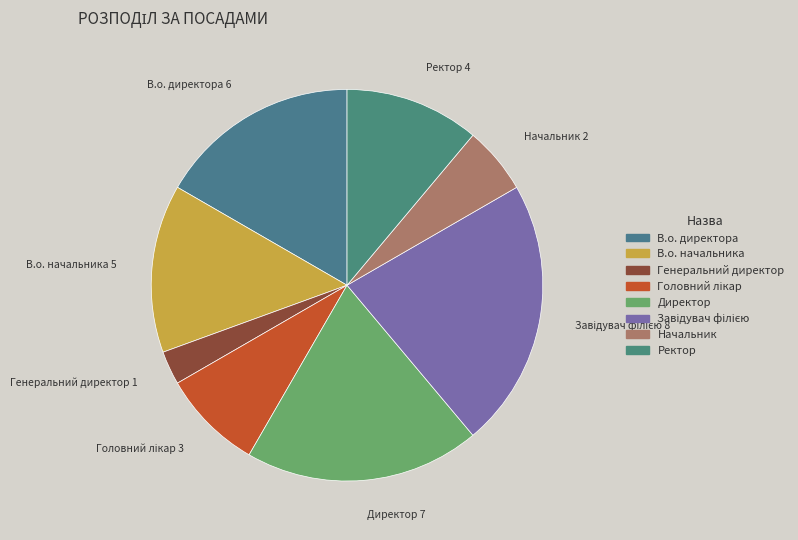

Does any single category account for the majority?

No